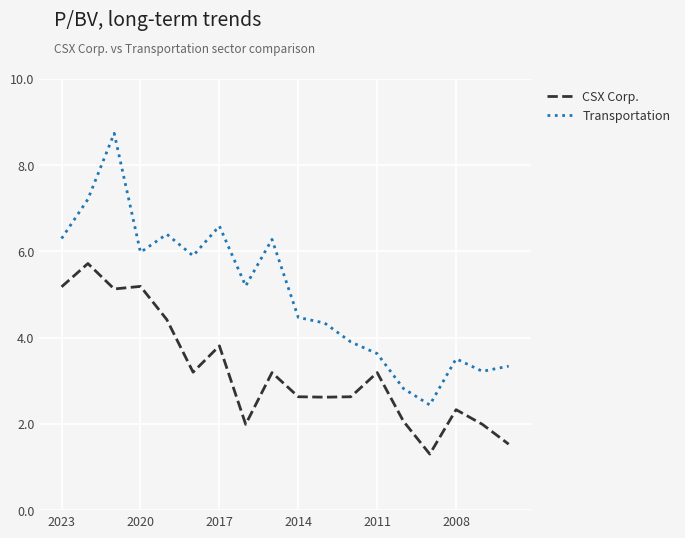

Which series has the largest total across all categories?

Transportation